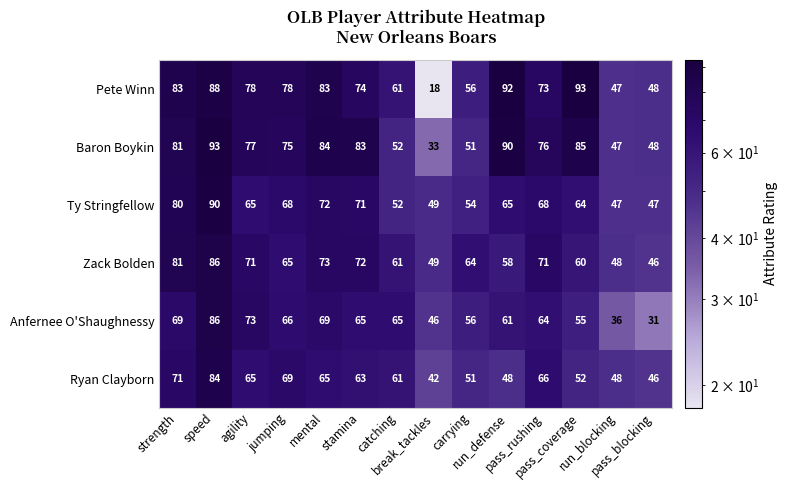

What is the lowest value of the Ryan Clayborn series?

42